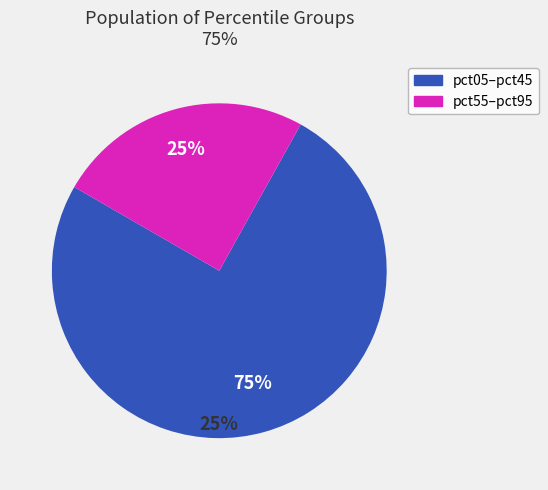

Between pct85 and pct05, which is larger?

pct05